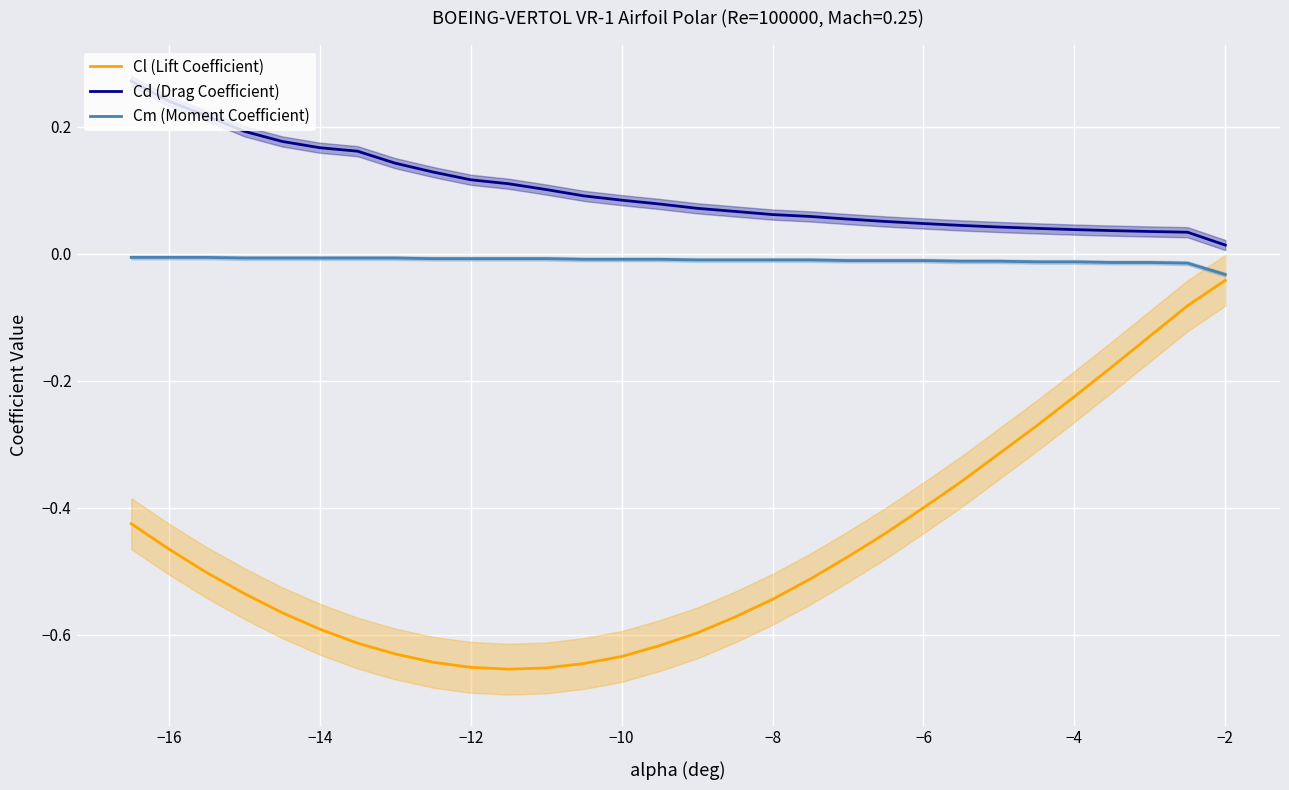

True or false: Cd (Drag Coefficient) and Cl (Lift Coefficient) intersect in this chart.

False